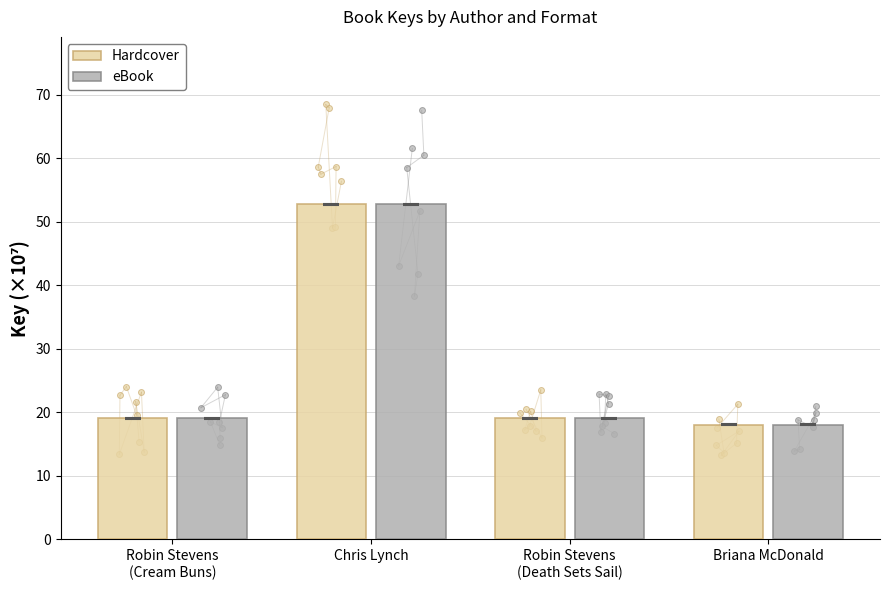

Which series contains the highest Y value?

Hardcover